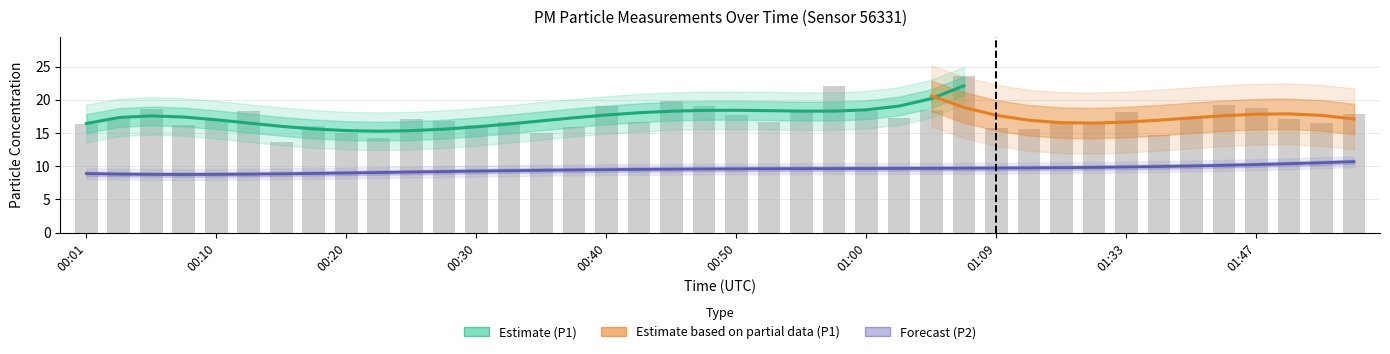

Which has a higher value, 01:28 or 01:47?

01:47